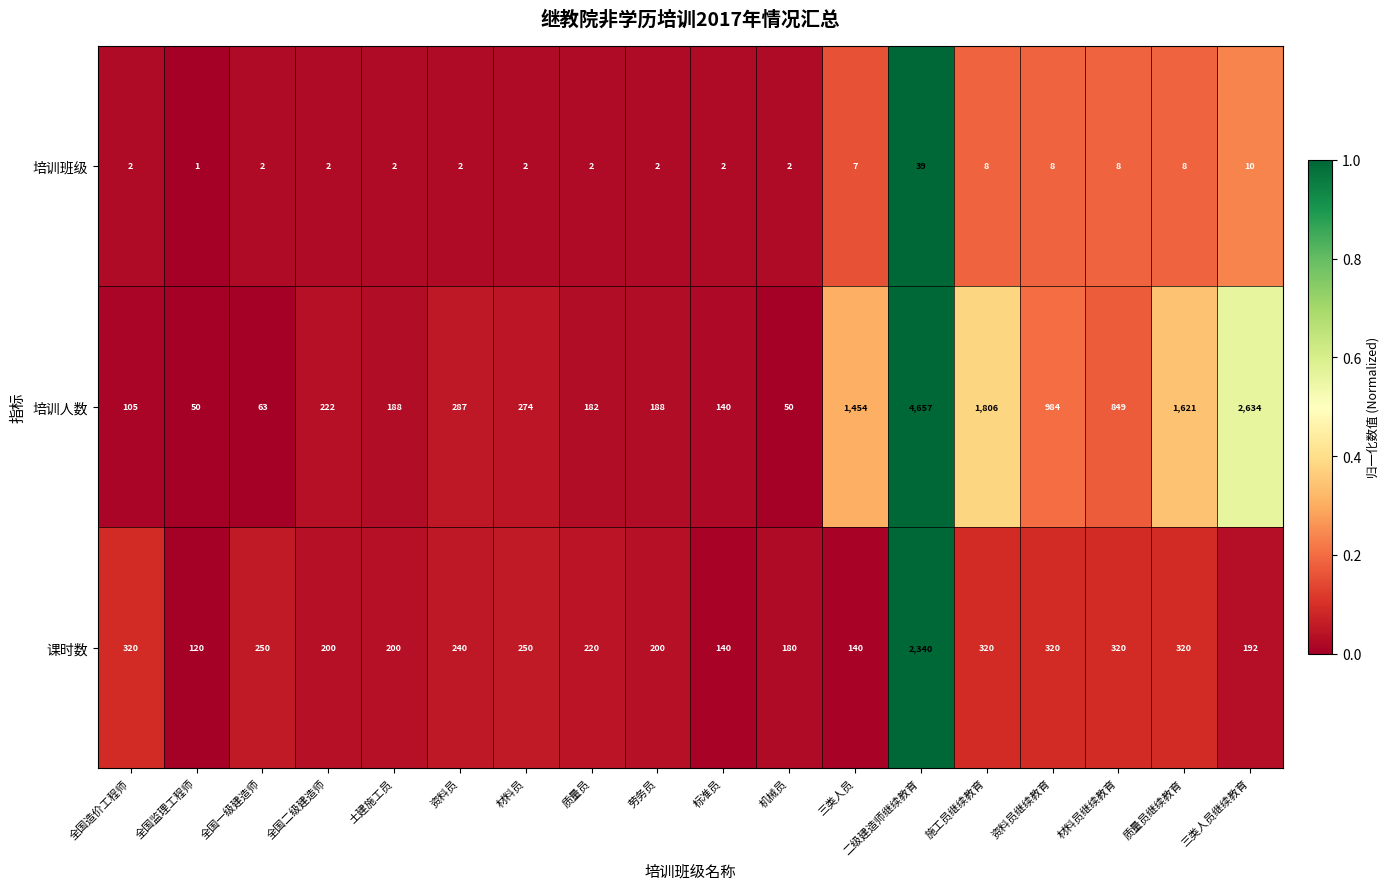

How many series are shown in this chart?

3